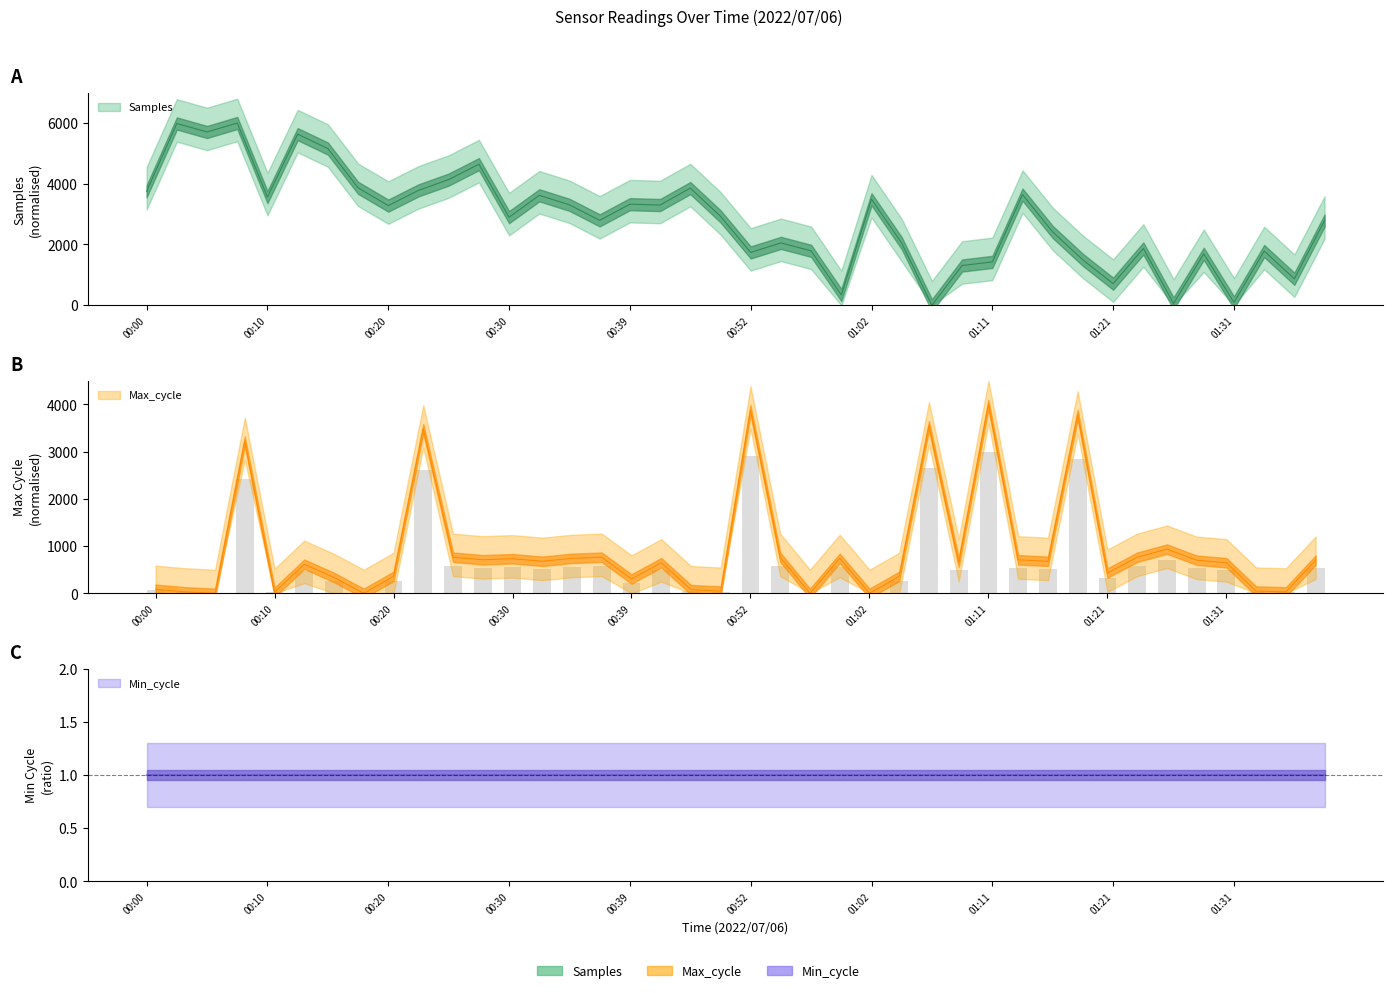

Is it true that Max_cycle equals 740.7 at 00:34?

True